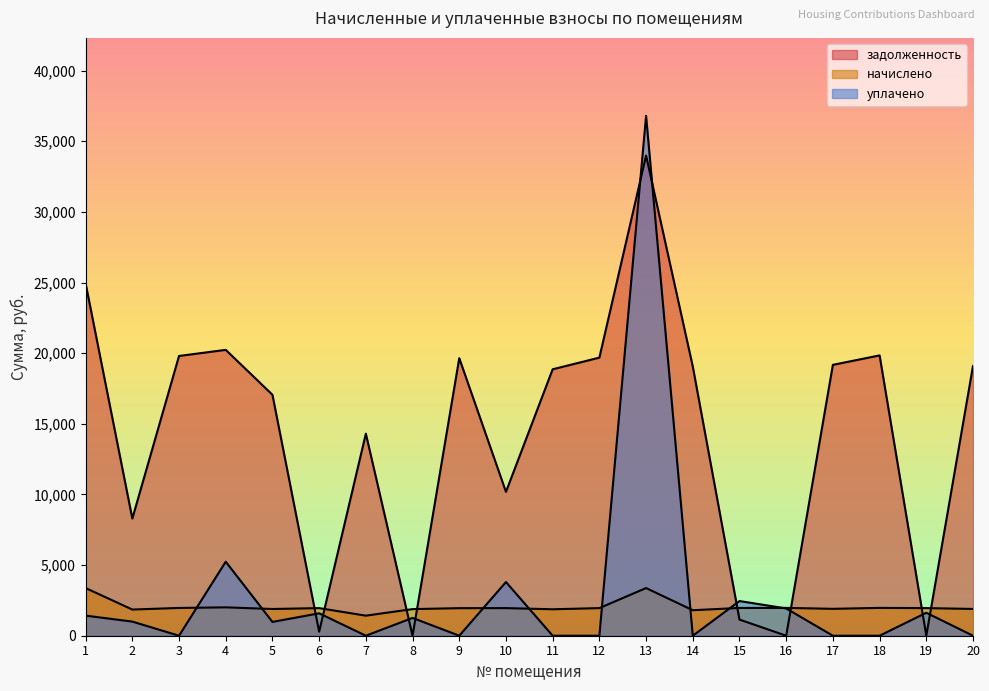

True or false: задолженность has a value of 13618.9 at 19.

False